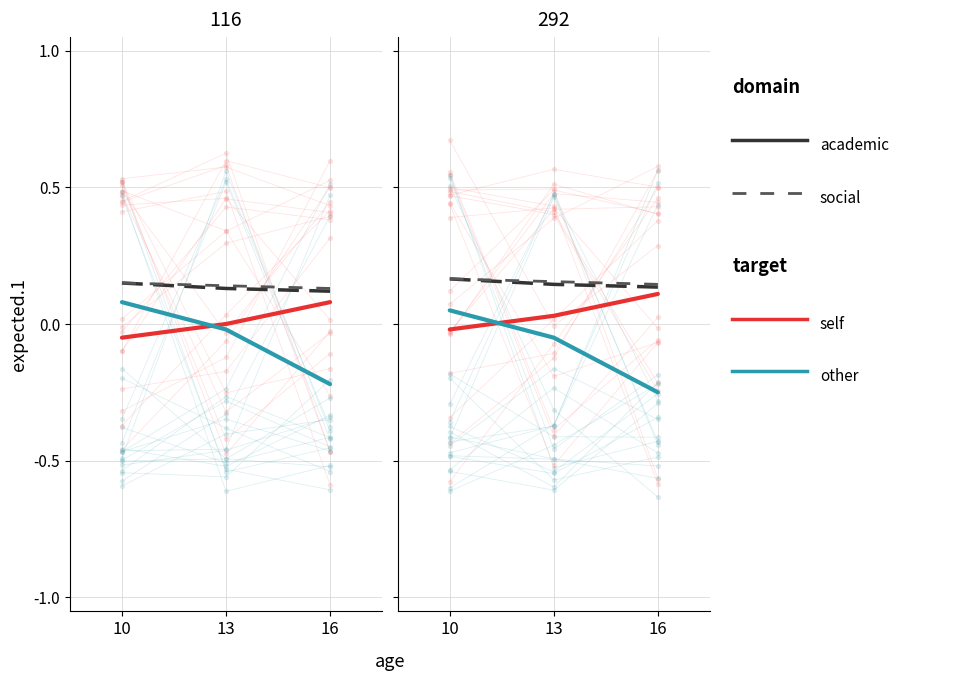

What are all the series names shown in the legend?

self, other, academic, social